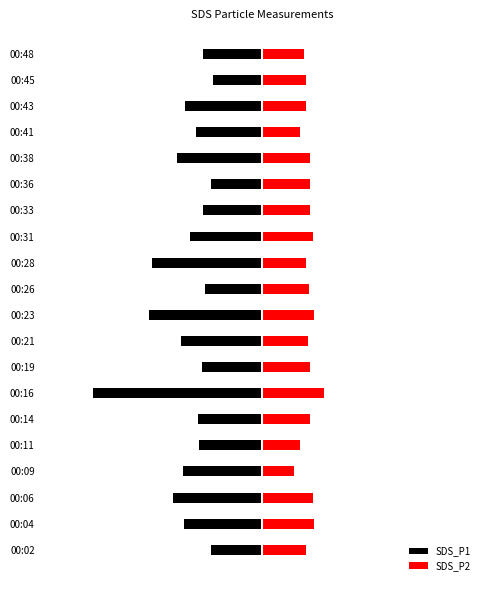

Where is SDS_P1 nearest to the value -3?

00:06